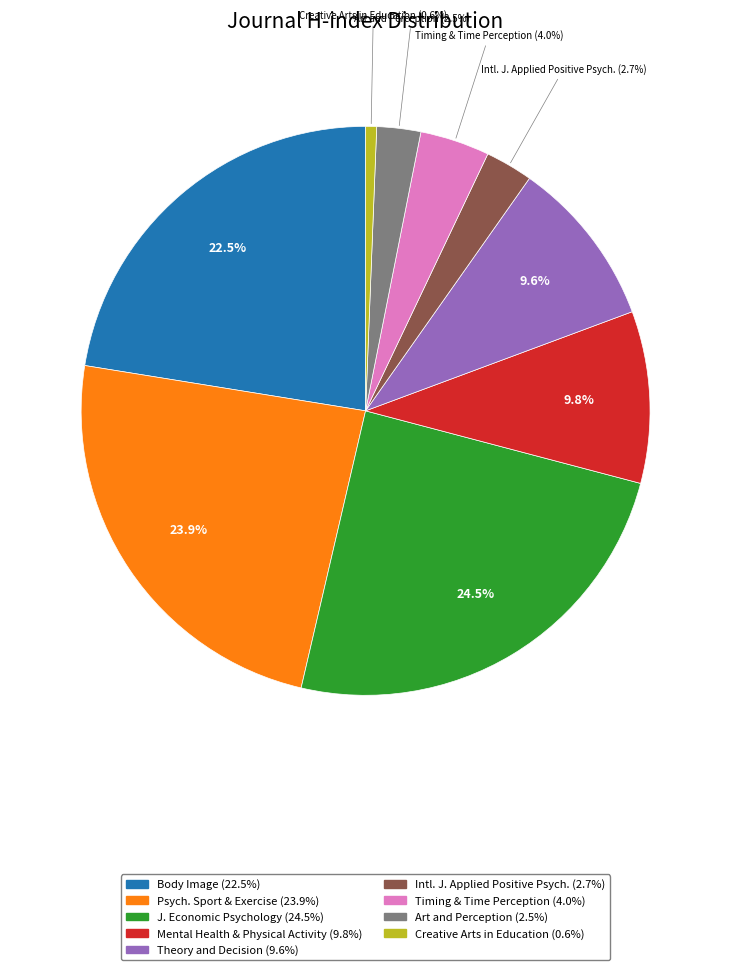

How many segments does this pie chart have?

9